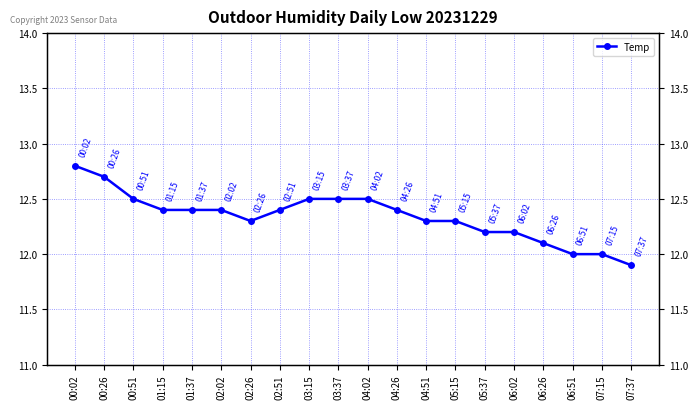

Reading right to left, transcribe all the data shown in this chart.

11.9	12.0	12.0	12.1	12.2	12.2	12.3	12.3	12.4	12.5	12.5	12.5	12.4	12.3	12.4	12.4	12.4	12.5	12.7	12.8